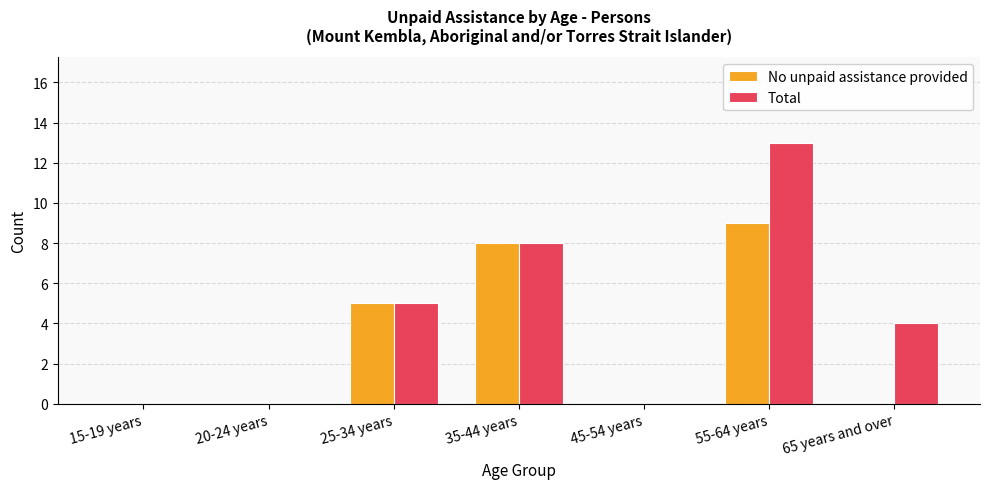

At which label is Total closest to 6?

25-34 years